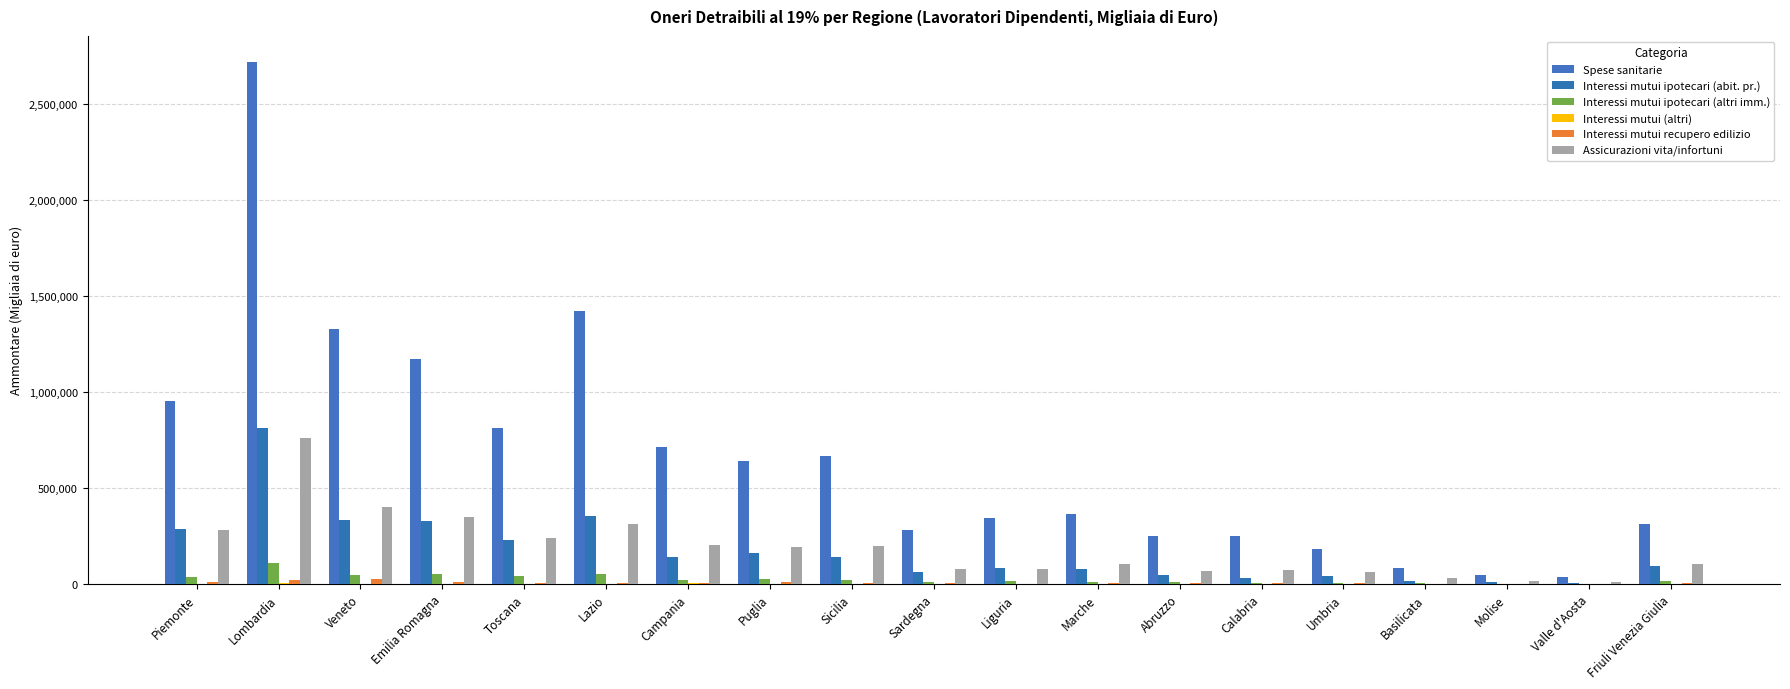

Which series has the largest range (max minus min)?

Spese sanitarie